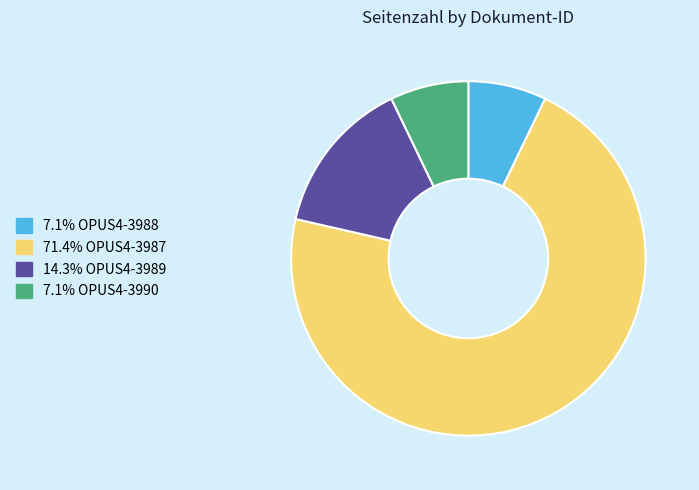

Do 7.1% OPUS4-3988 and 14.3% OPUS4-3989 together represent more than half of the pie?

No